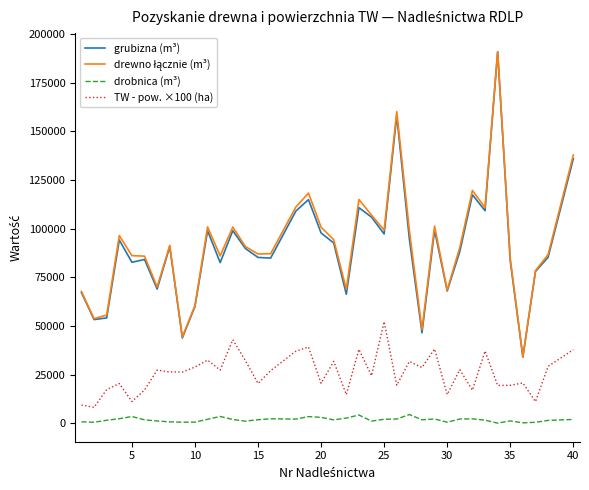

What is the highest value of the grubizna (m³) series?

191006.6